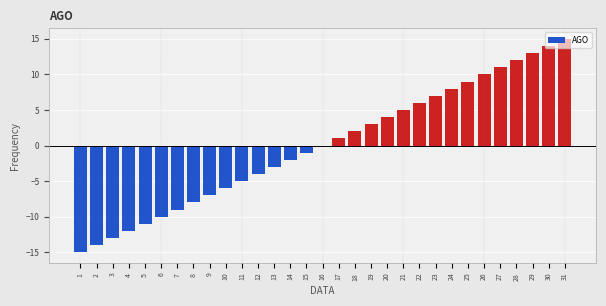

Between 16 and 31, which is larger?

31